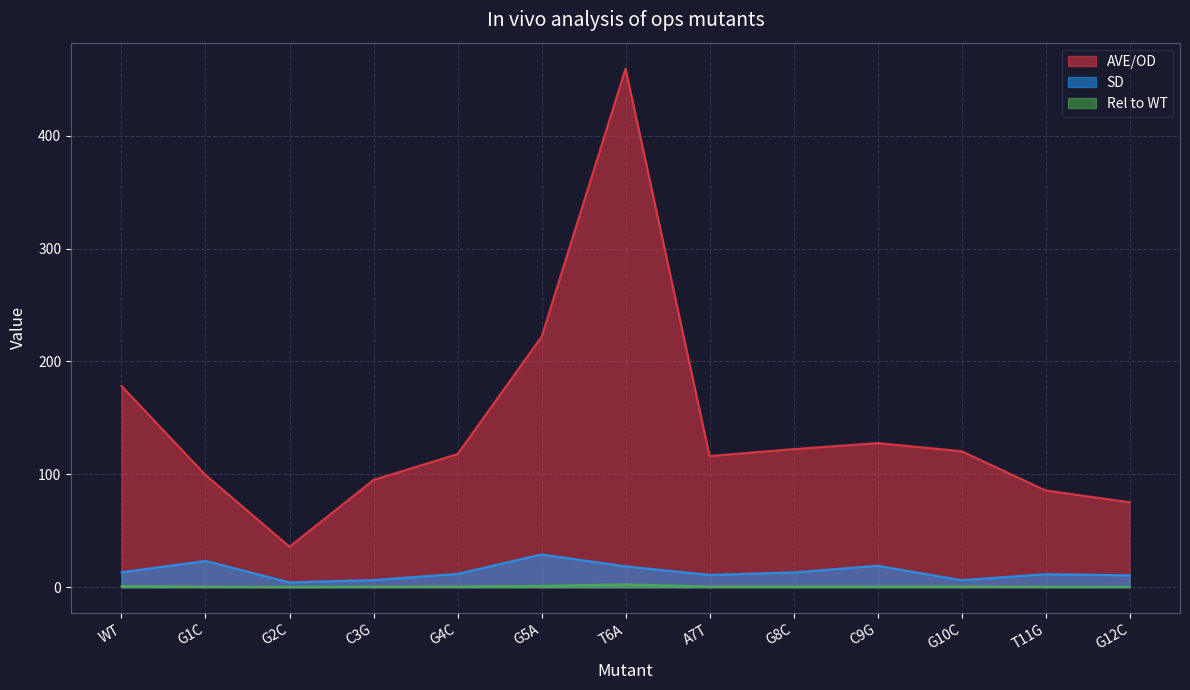

What position from the right is A7T?

6